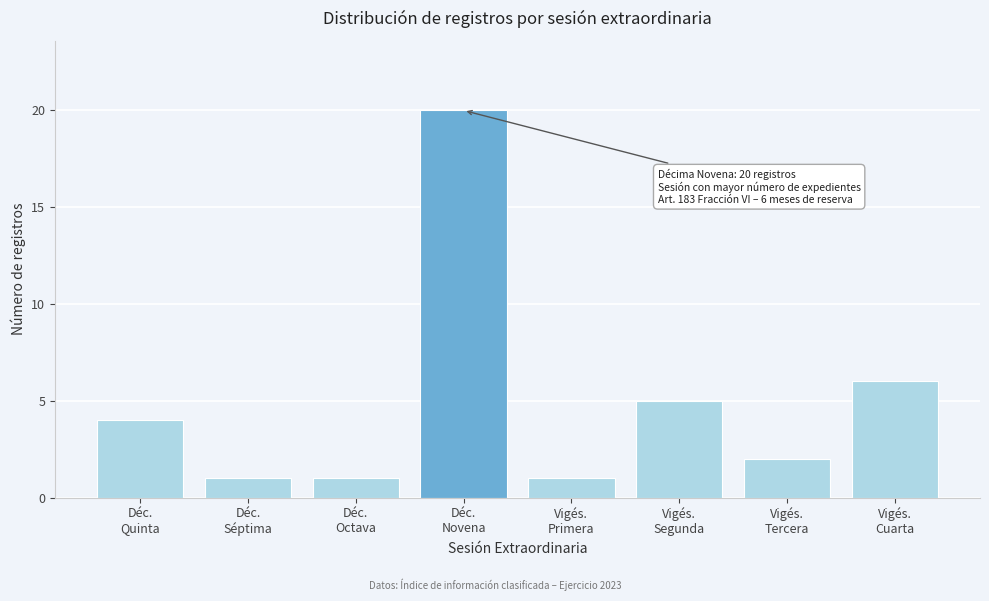

Reading left to right, transcribe all the data shown in this chart.

4	1	1	20	1	5	2	6